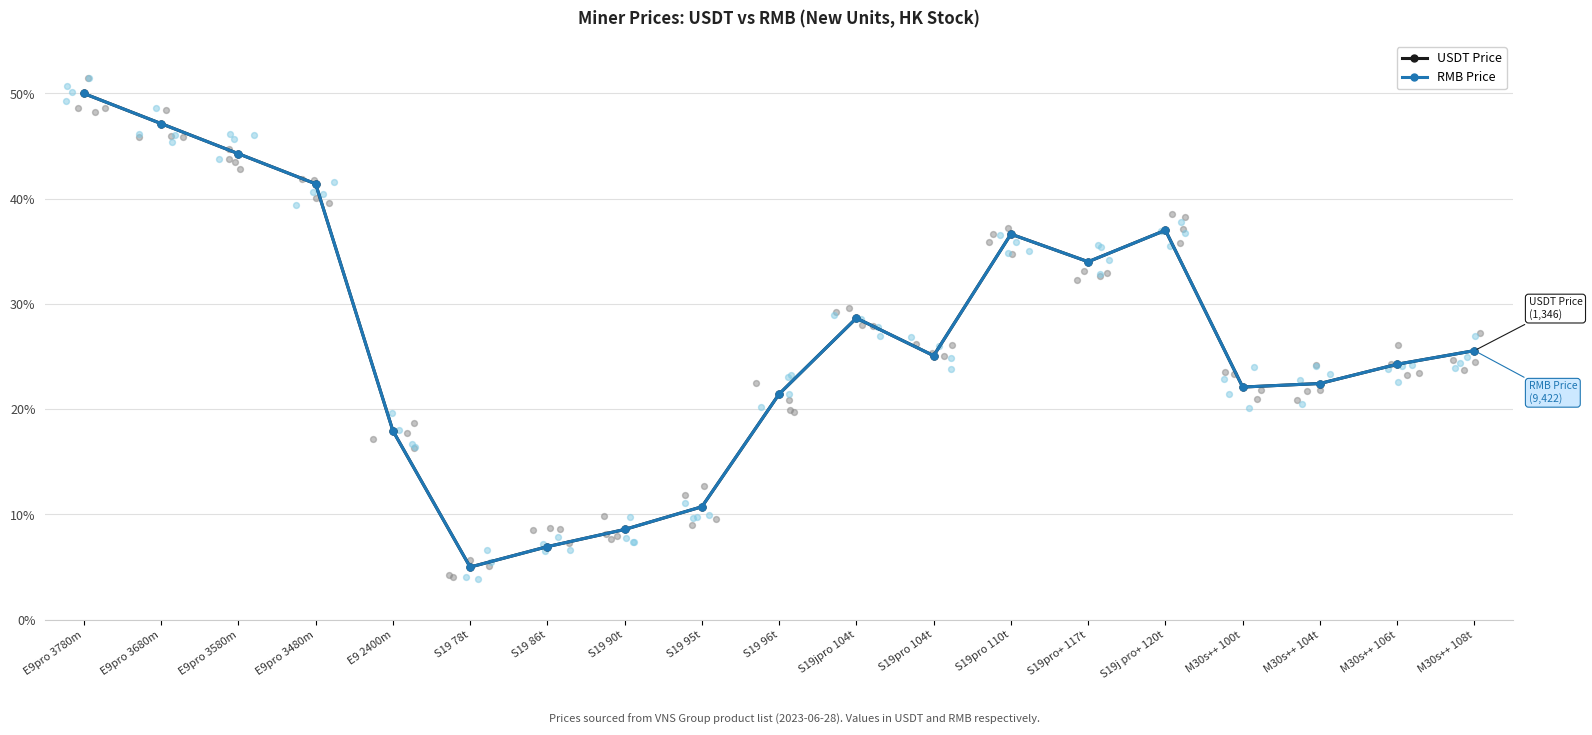

Which series contains the lowest Y value?

USDT Price